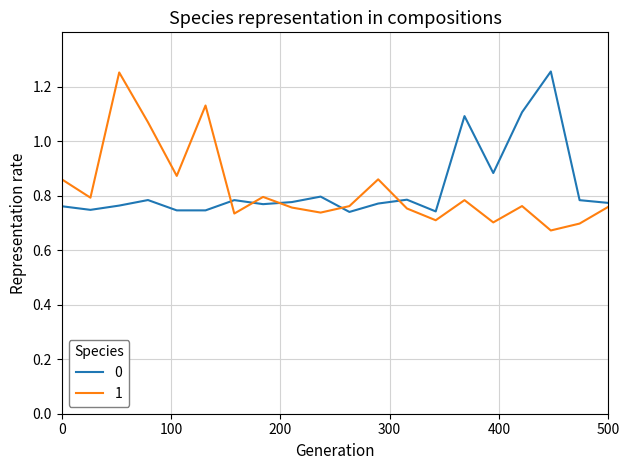

True or false: 1 and 0 cross at least once.

True